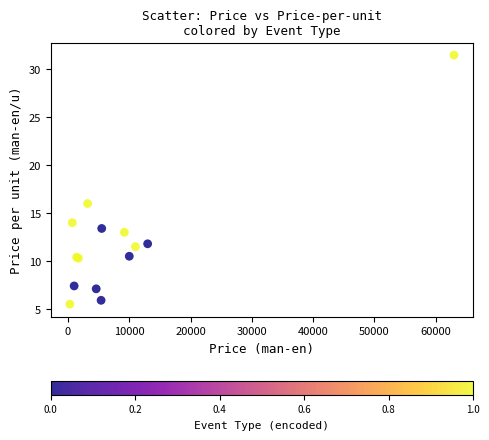

What Y value in the scatter plot is closest to 18?

16.0